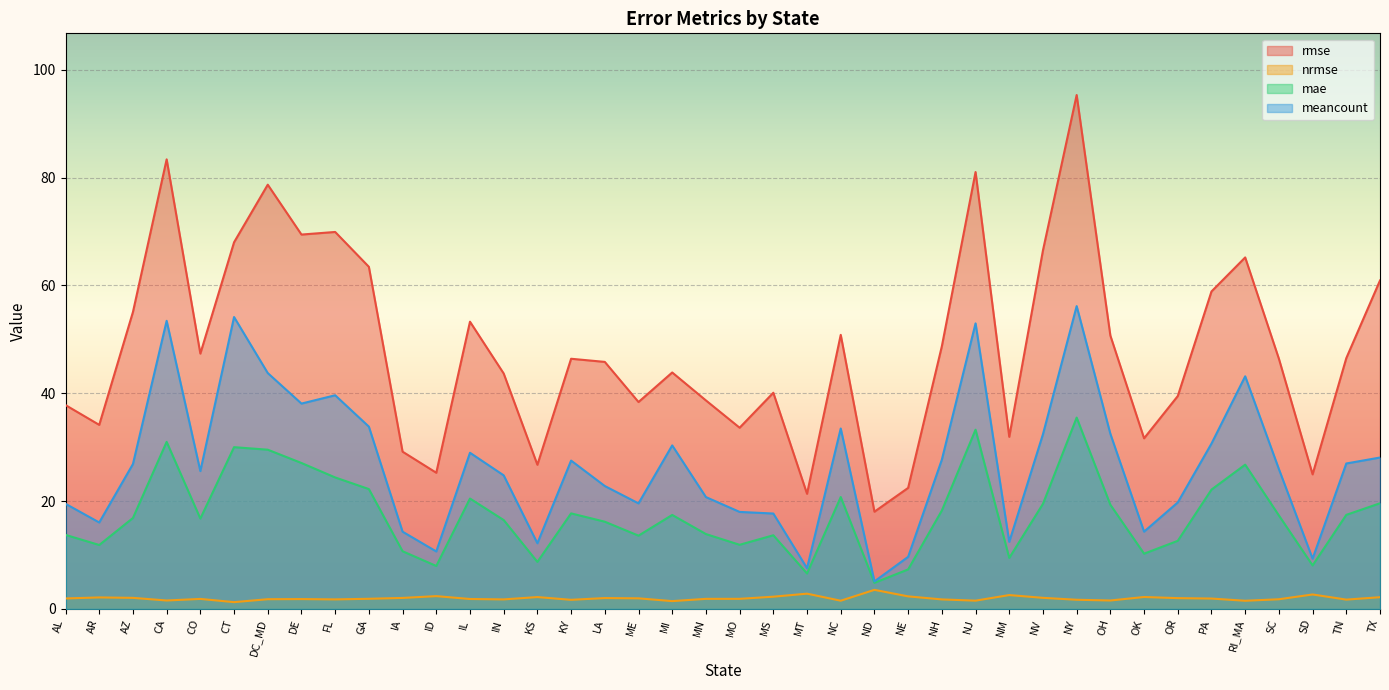

Where is mae nearest to the value 20?

TX